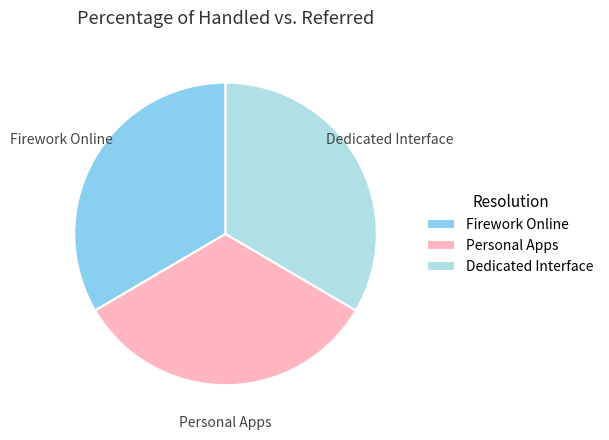

How many segments does this pie chart have?

3